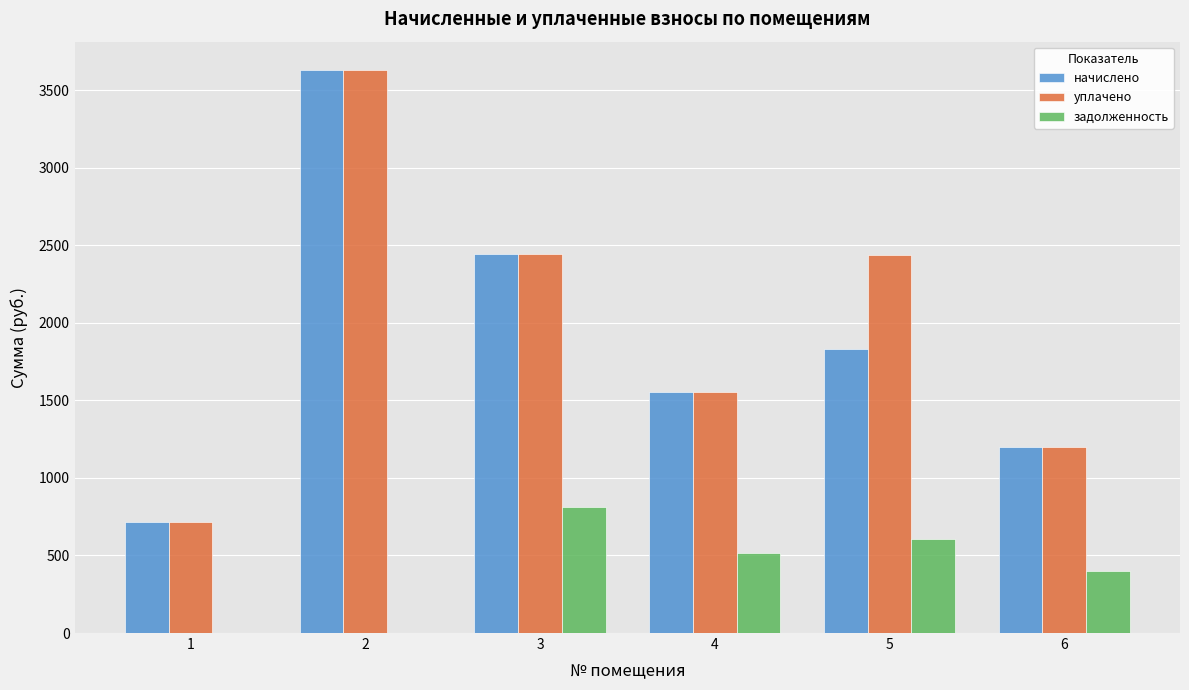

What is the average value of the уплачено series?

1996.7